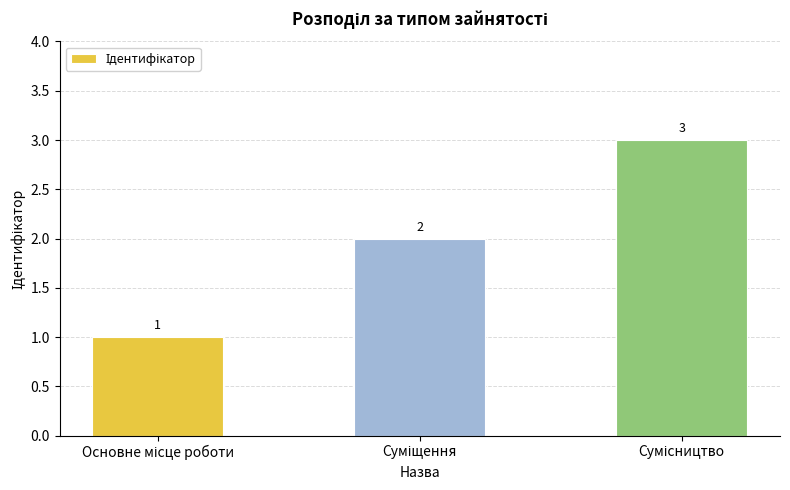

How many values are between 1 and 3?

3